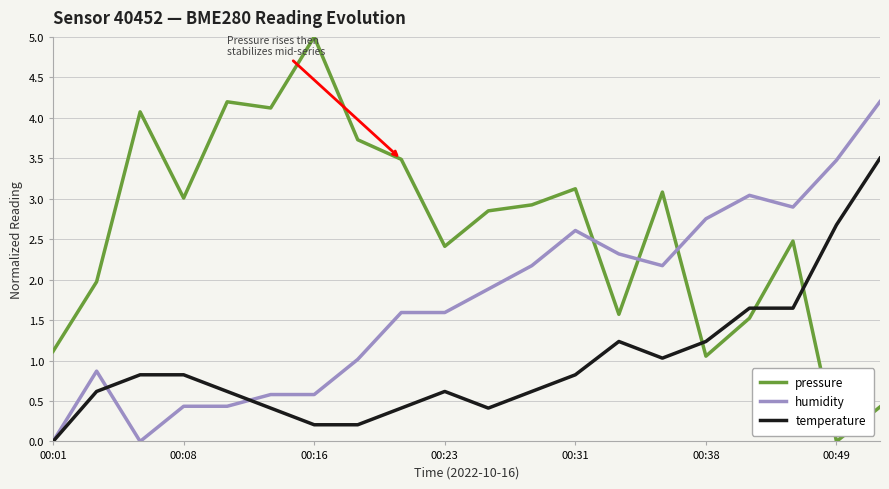

How many intersections are there between pressure and humidity?

3